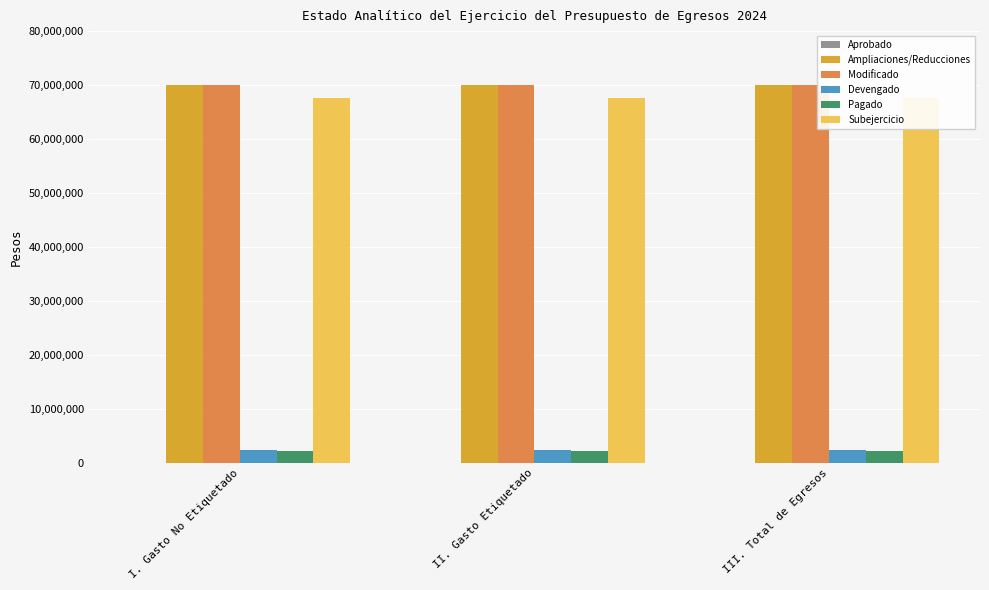

What position from the left is III. Total de Egresos?

3